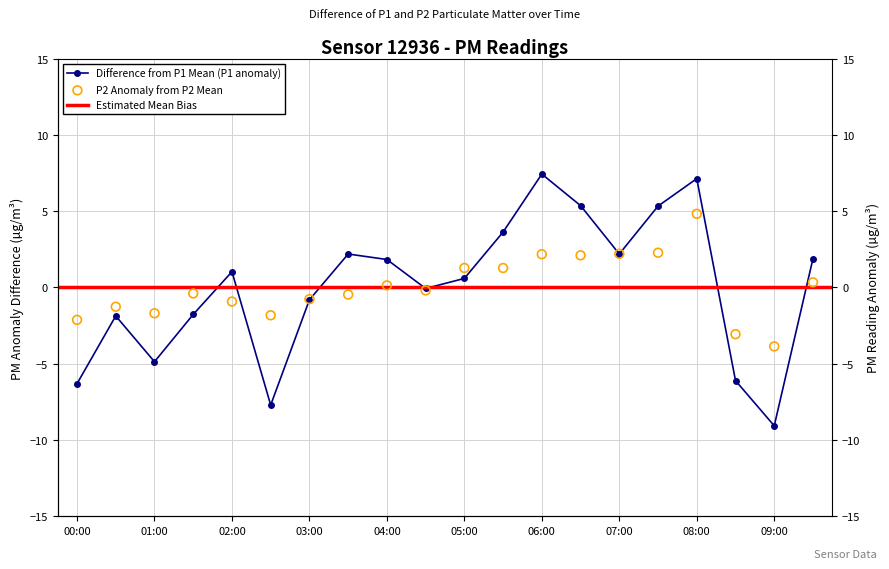

At how many categories does at least one series exceed -5?

20